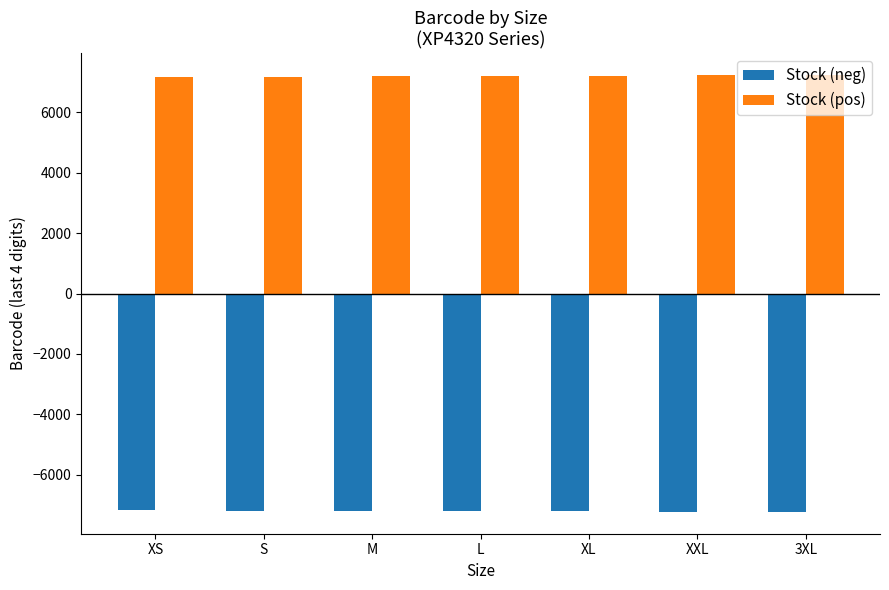

What is the label of the 1st bar from the right?

3XL